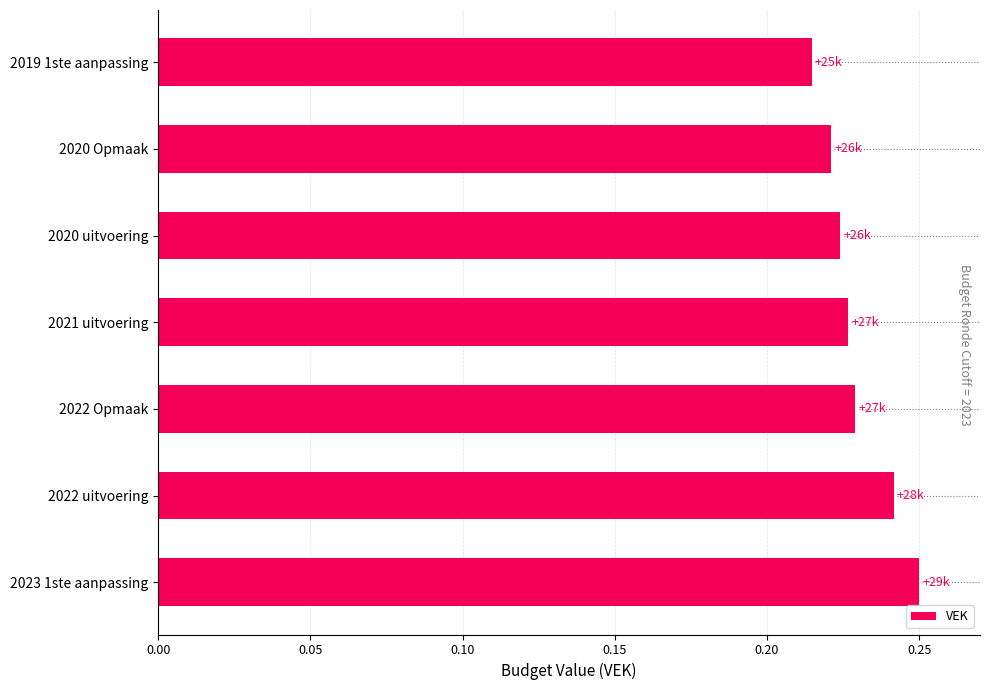

Rank the categories by value from lowest to highest.

2019 1ste aanpassing, 2020 Opmaak, 2020 uitvoering, 2021 uitvoering, 2022 Opmaak, 2022 uitvoering, 2023 1ste aanpassing